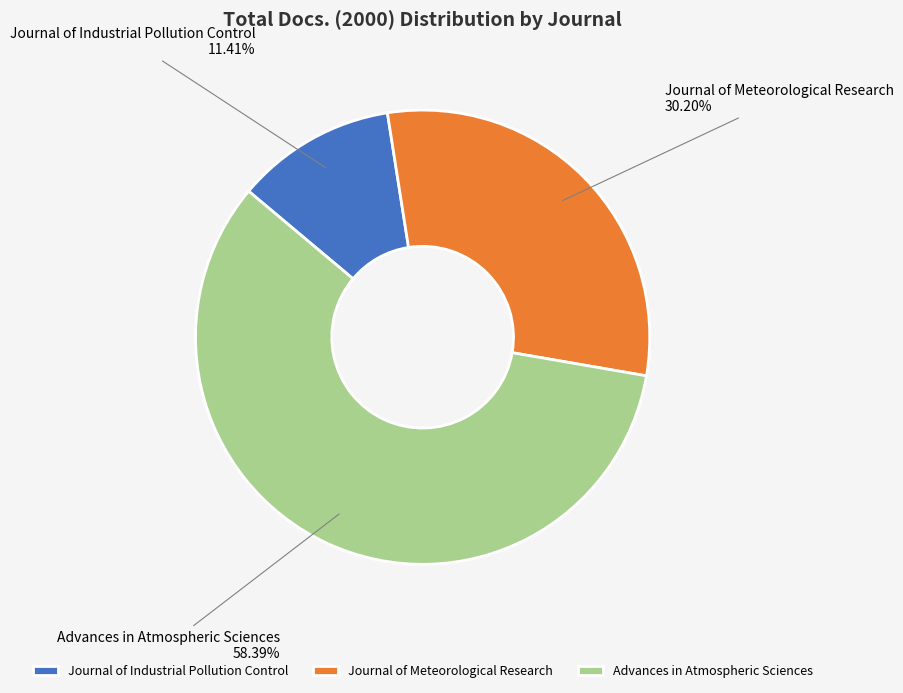

What is the ratio of the value at Advances in Atmospheric Sciences to the value at Journal of Industrial Pollution Control?

5.1